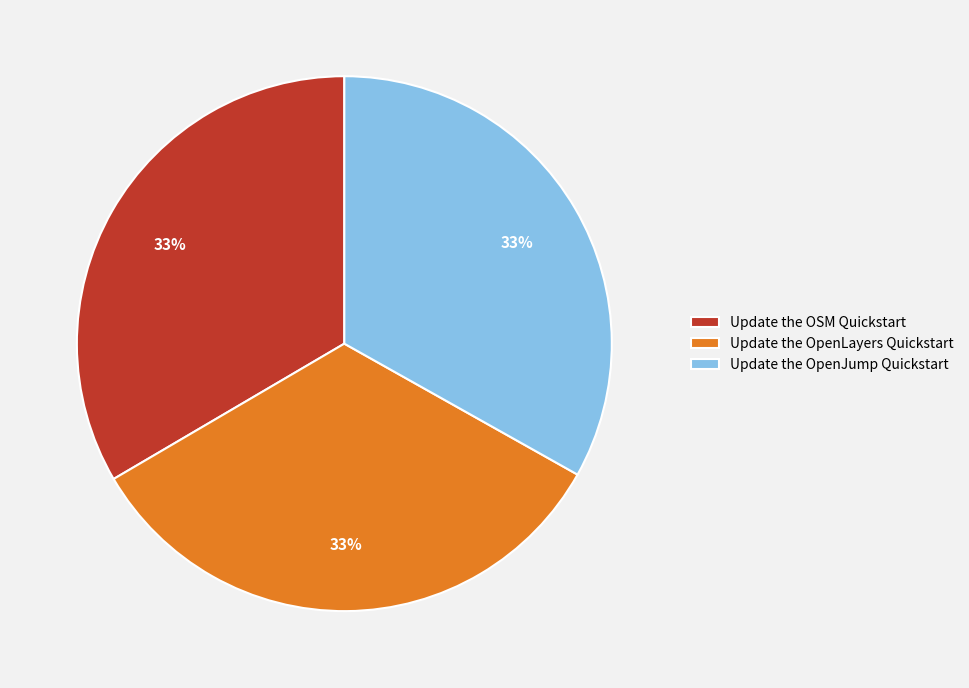

Is there any slice that represents more than half of the pie?

No